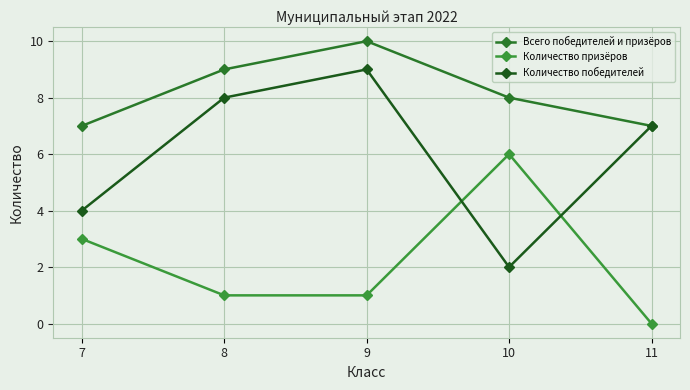

What is the sum of the Всего победителей и призёров values at 10 and 11?

15